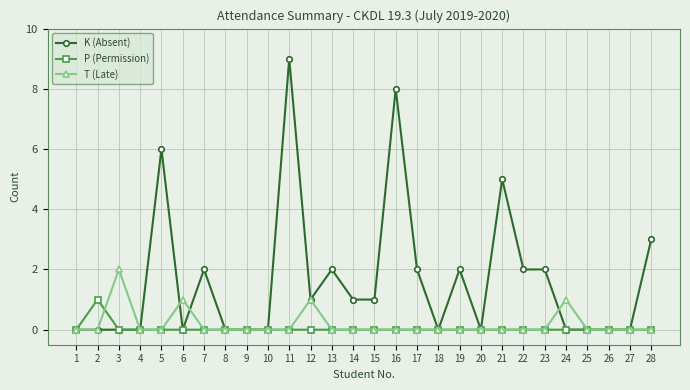

Which series changed the most between 16 and 17?

K (Absent)